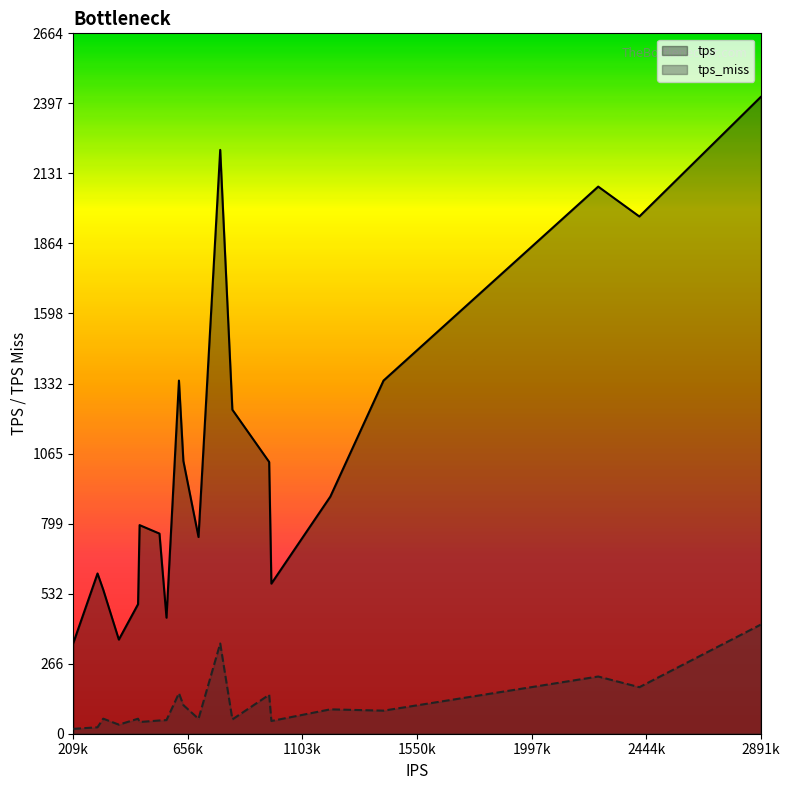

What is the difference between the maximum and minimum values in the tps_miss series?

396.4